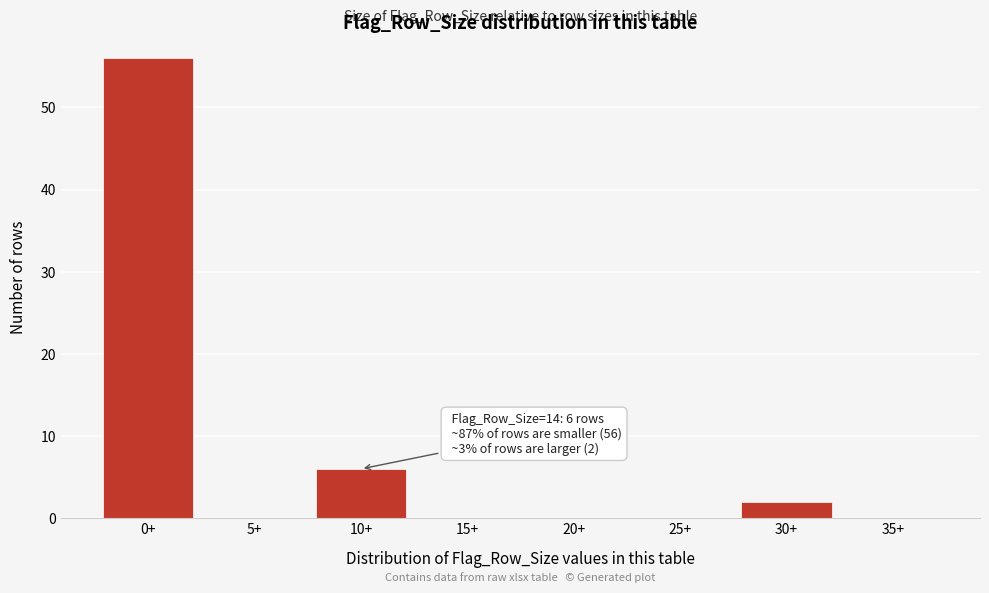

Reading left to right, what are all the values shown in this chart?

0+=56	5+=0	10+=6	15+=0	20+=0	25+=0	30+=2	35+=0